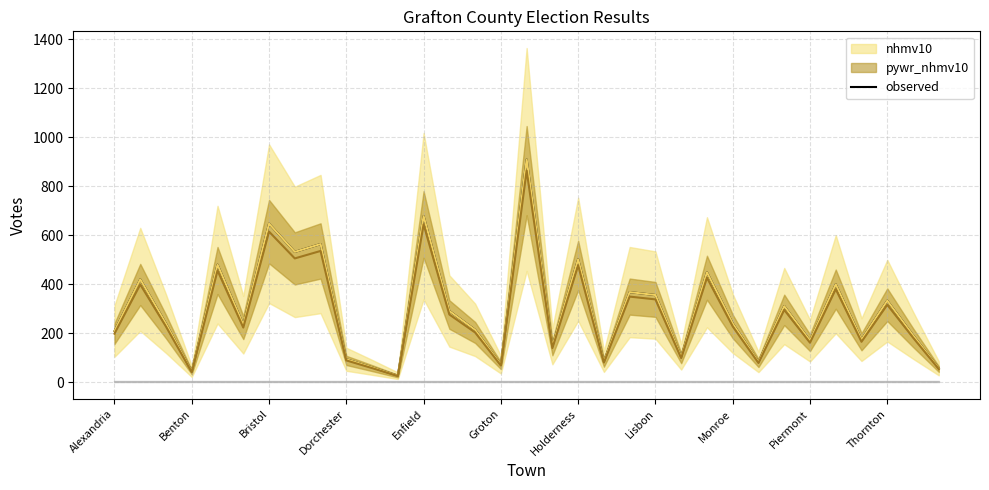

Is it true that observed equals 333 at Thornton?

True